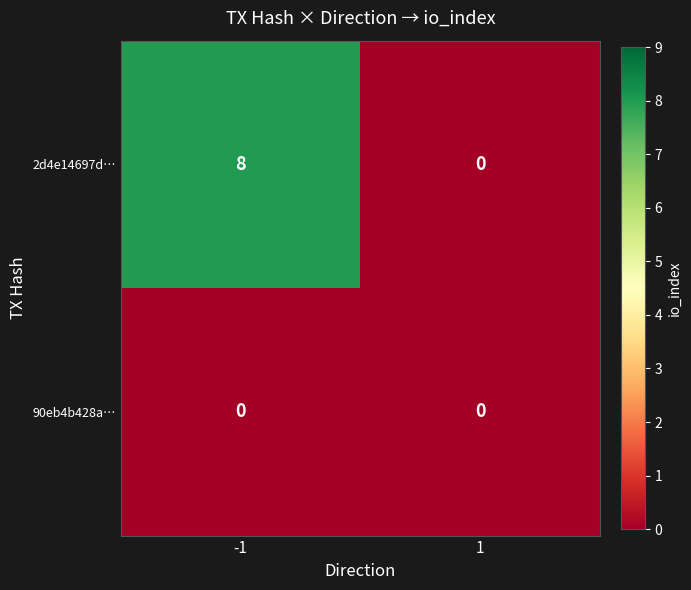

What value does the 2d4e14697d… series have at -1?

8